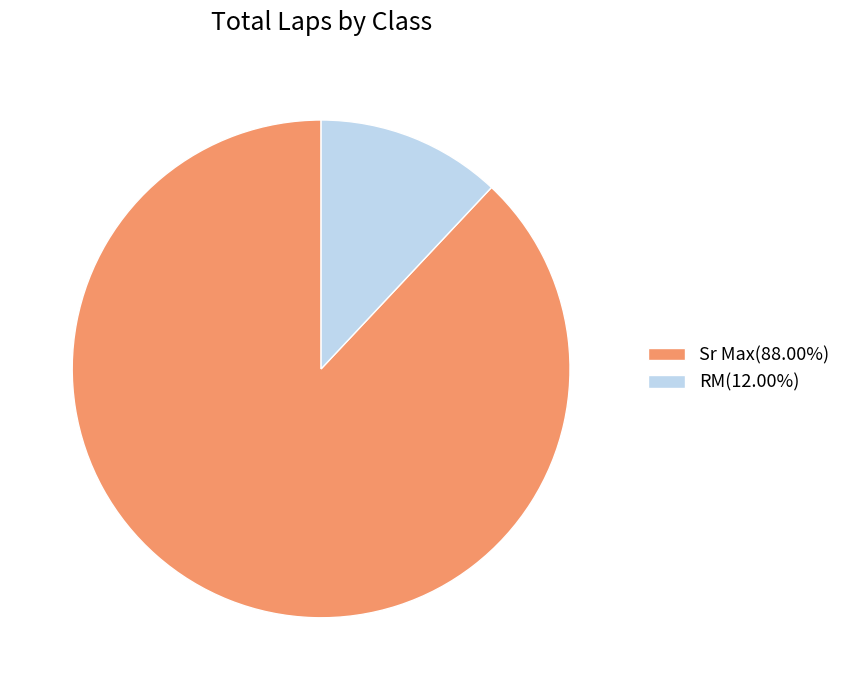

How many segments does this pie chart have?

2